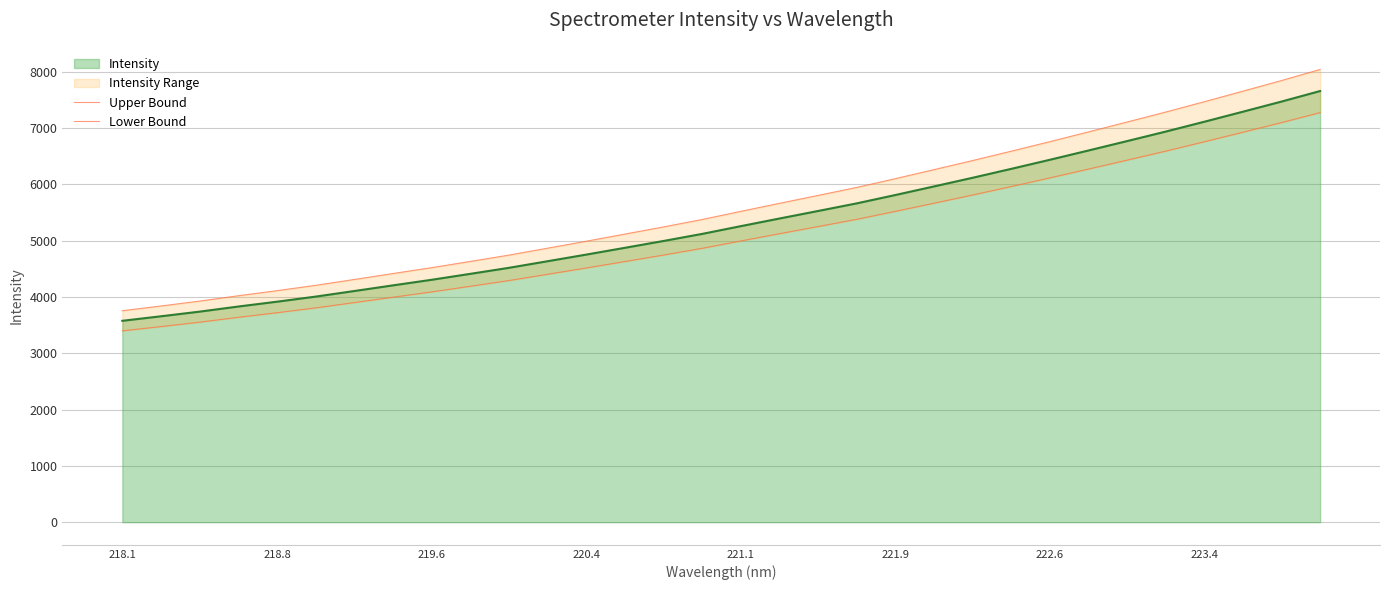

Is it true that Intensity equals 7113.6 at 223.4?

True